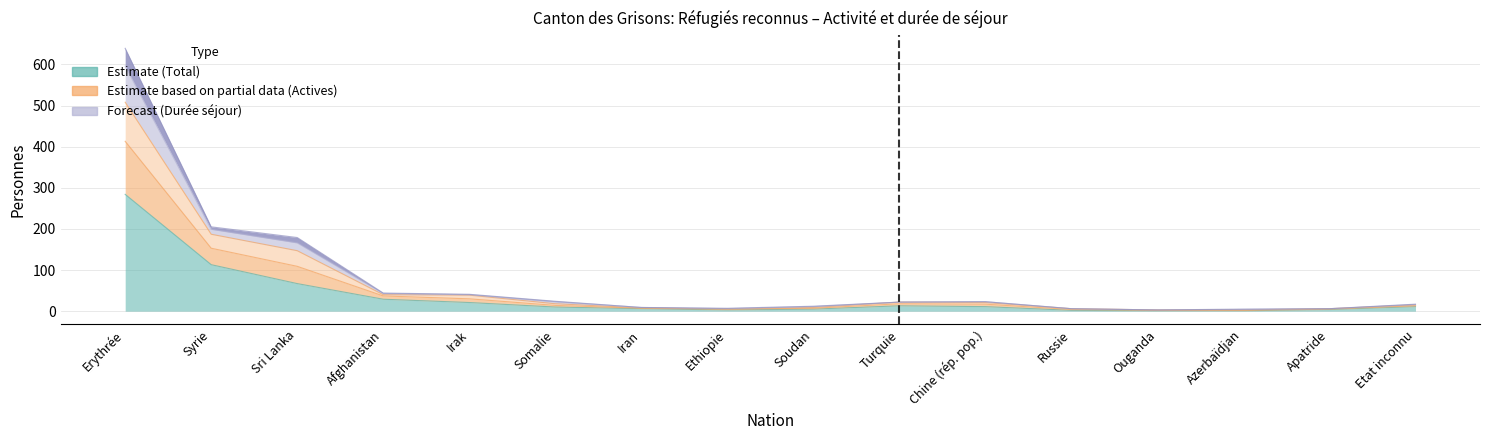

How many lines are shown in the chart?

3